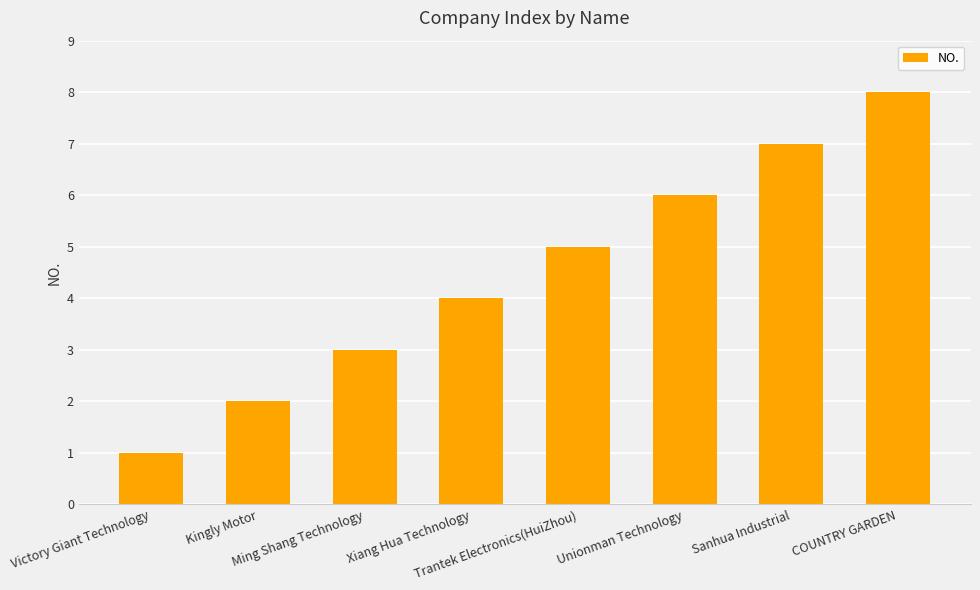

Rank the categories by value from lowest to highest.

Victory Giant Technology, Kingly Motor, Ming Shang Technology, Xiang Hua Technology, Trantek Electronics(HuiZhou), Unionman Technology, Sanhua Industrial, COUNTRY GARDEN